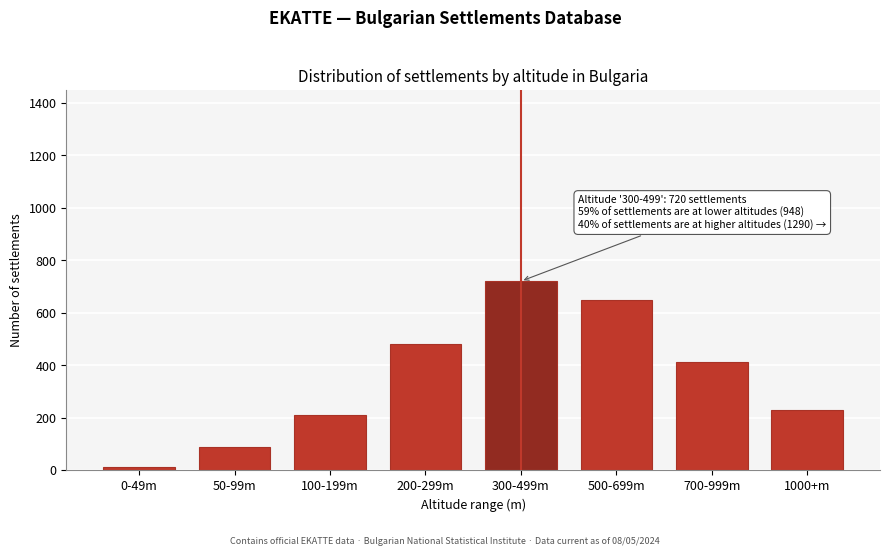

Reading left to right, what are all the values shown in this chart?

0-49m=12	50-99m=89	100-199m=210	200-299m=480	300-499m=720	500-699m=650	700-999m=410	1000+m=230